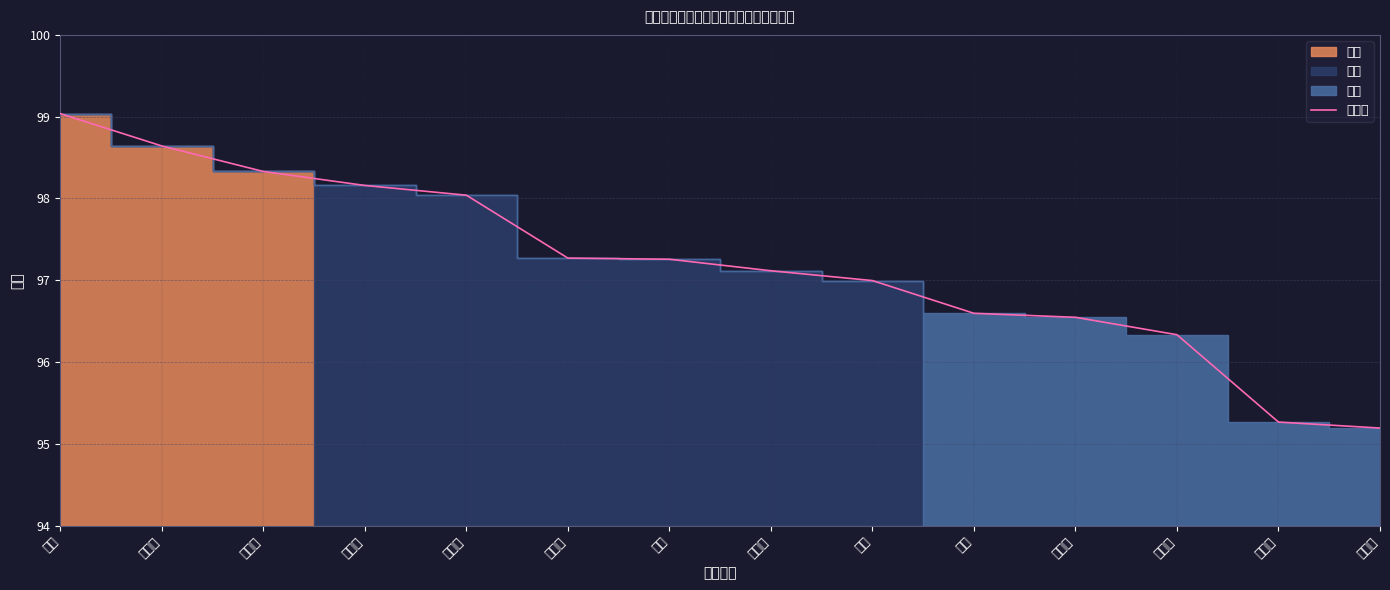

How many values are below 97?

6